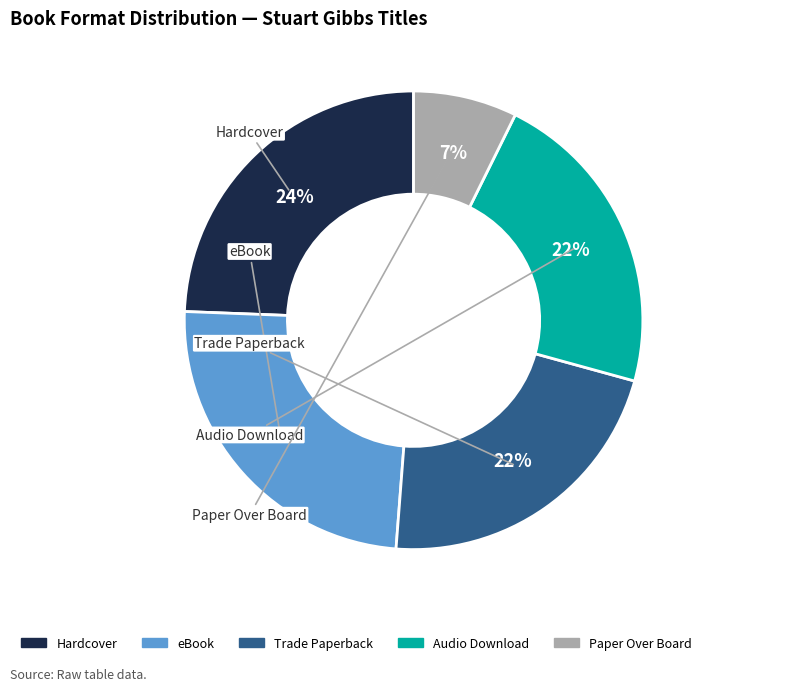

What percentage is the Audio Download slice, to the nearest percent?

22%